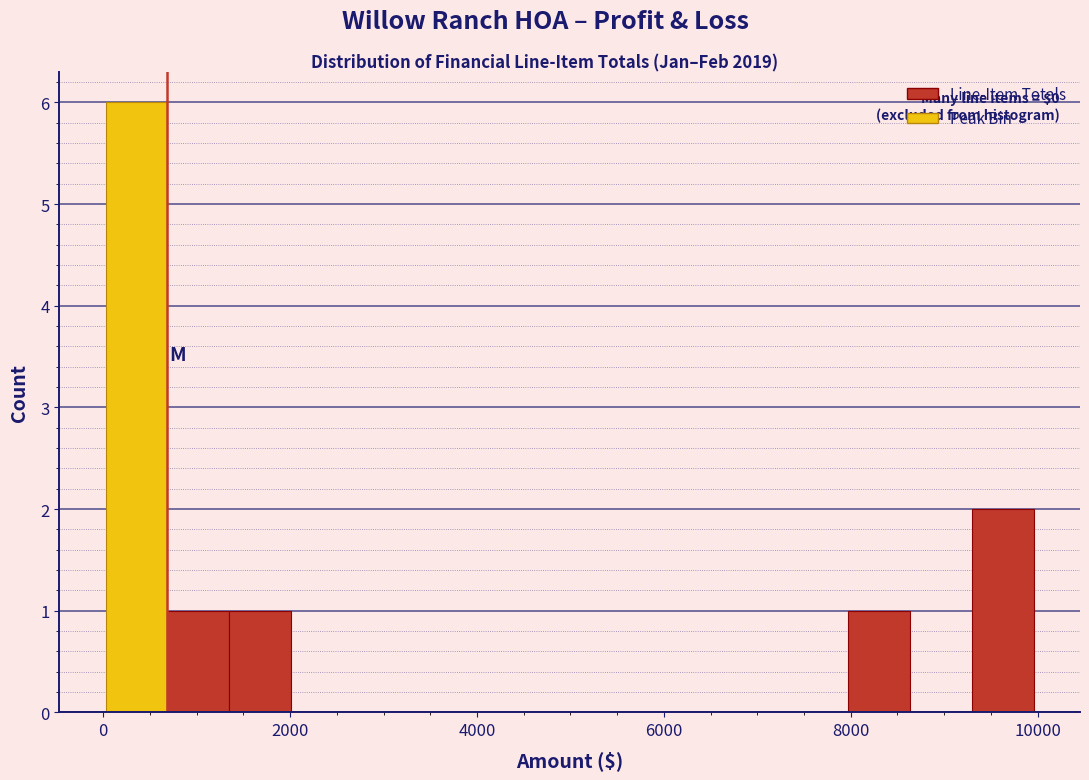

Around what value on the x-axis is the tallest bar? Give the approximate position of its centre, as read against the axis.

400